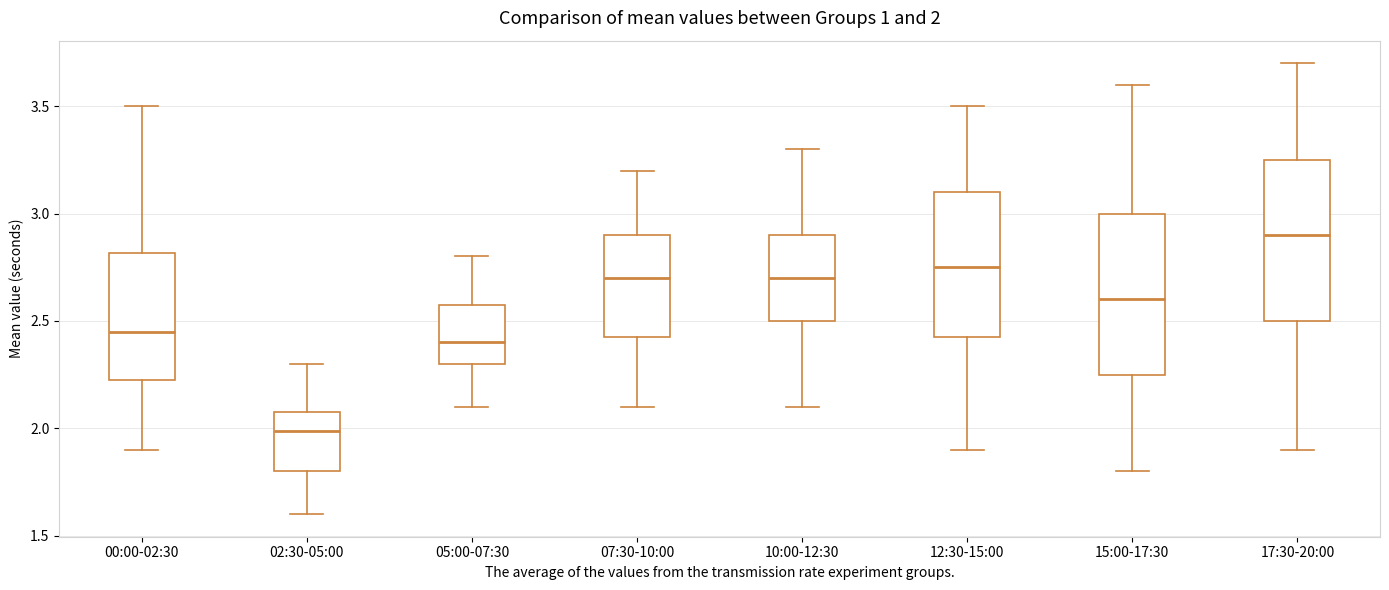

Which box's median line is the lowest?

02:30-05:00